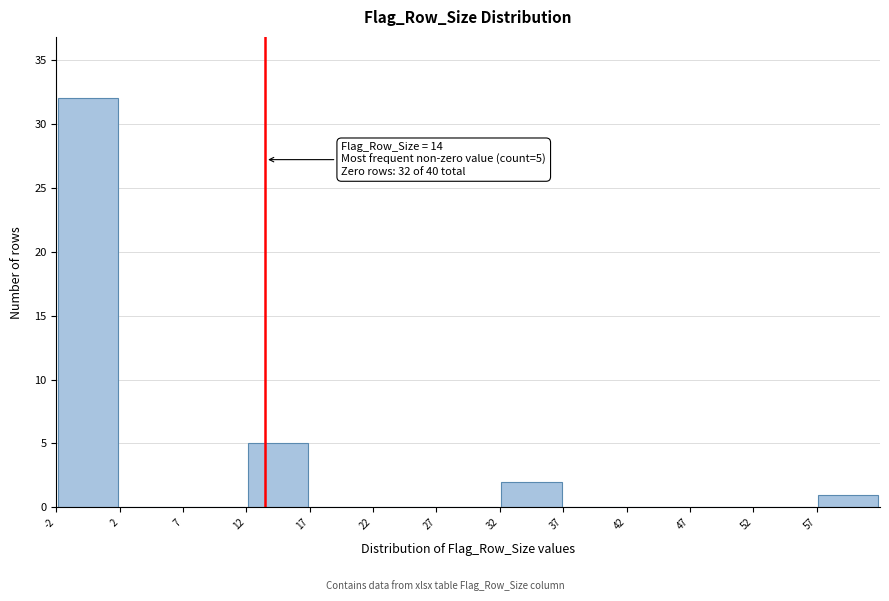

Which range on the x-axis has the tallest bar?

-2.5 to 2.5